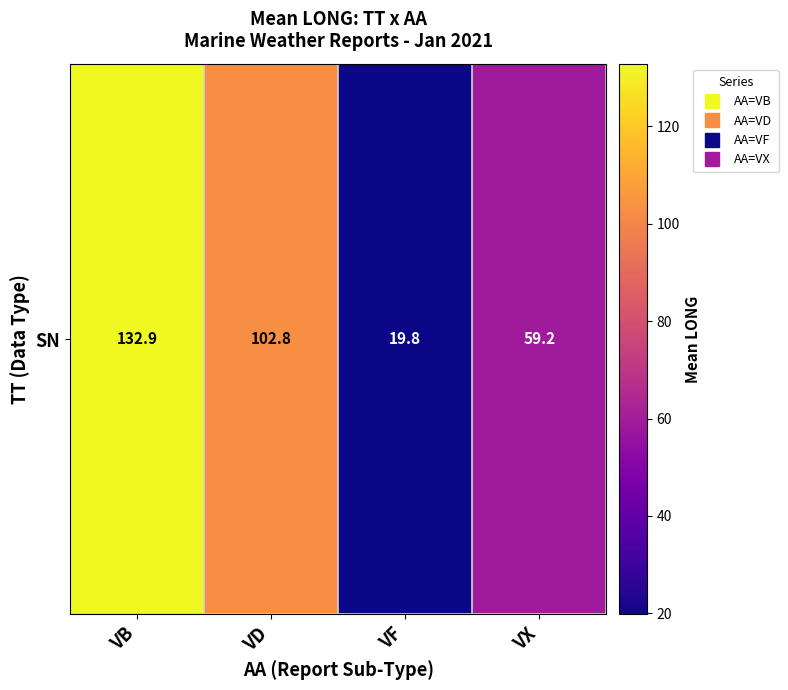

Reading right to left, transcribe all the data shown in this chart.

VX=59.2	VF=19.8	VD=102.8	VB=132.9